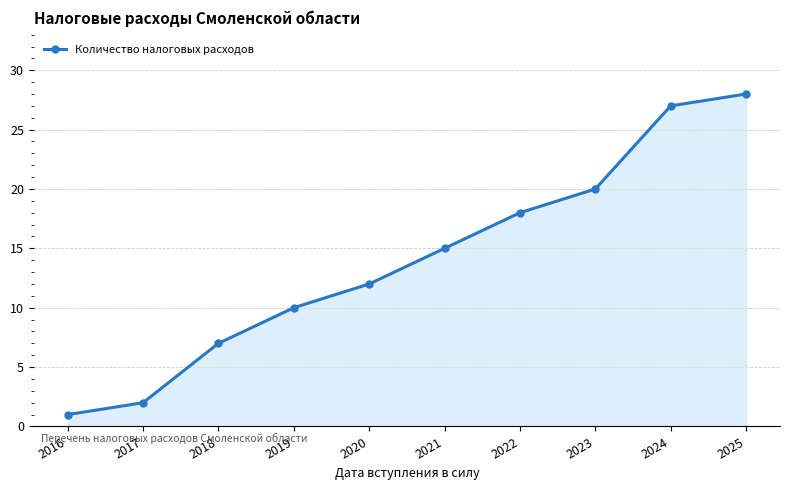

What is the change in value from 2021 to 2022?

+3